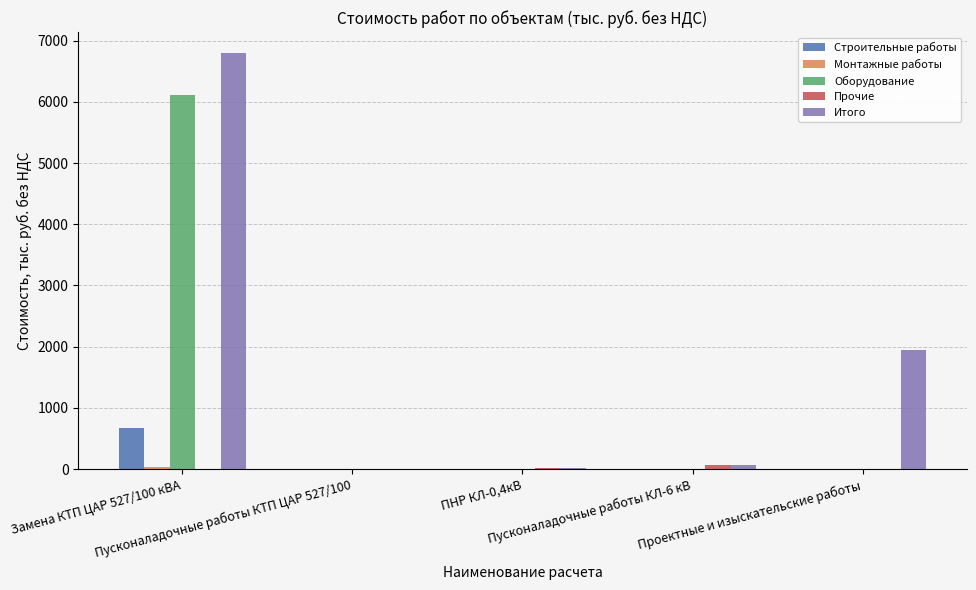

The Итого series shows 0.0 at Пусконаладочные работы КТП ЦАР 527/100. True or false?

True